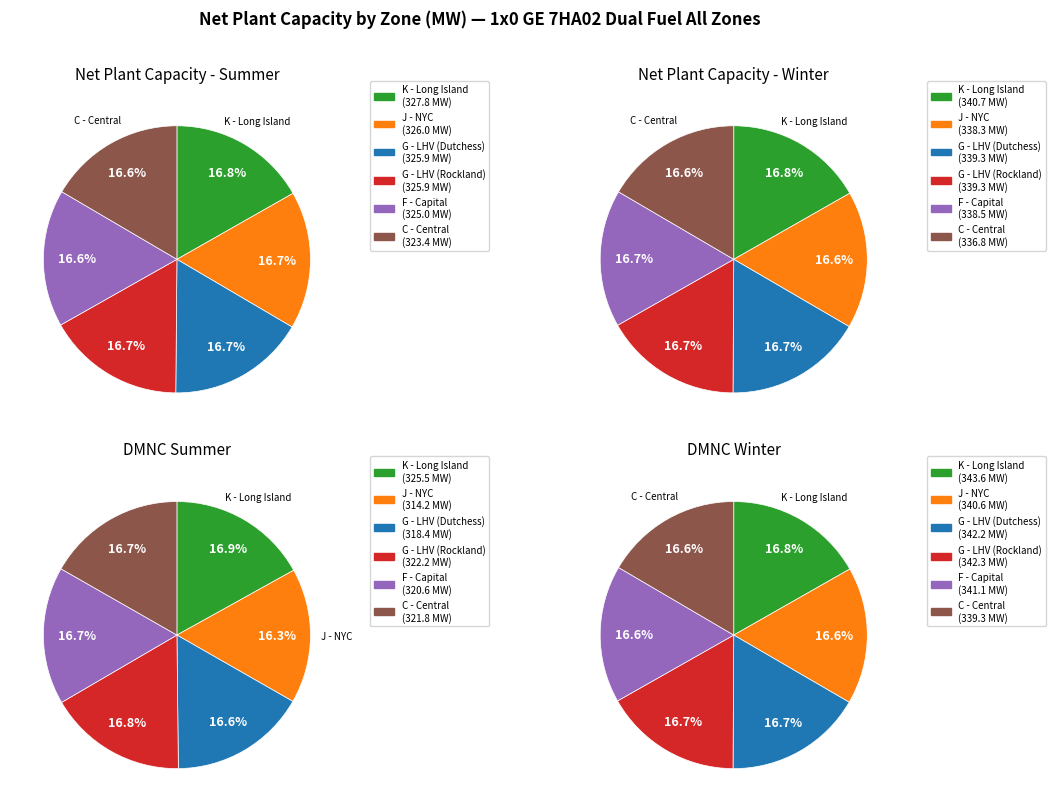

Does any single category account for the majority?

No